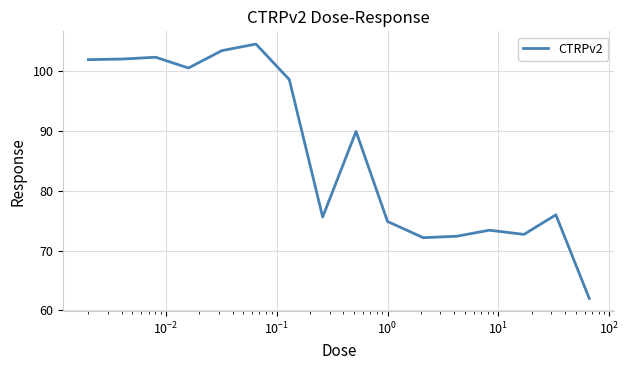

True or false: there are more than 0 points higher than both neighbors.

True